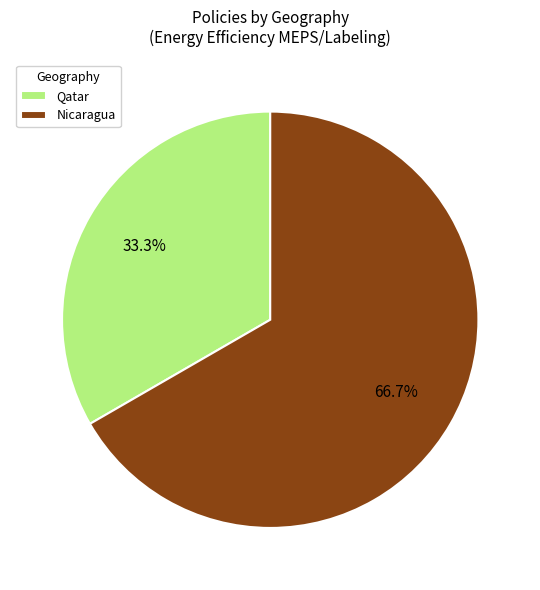

Which category has the smallest portion of the pie?

Qatar